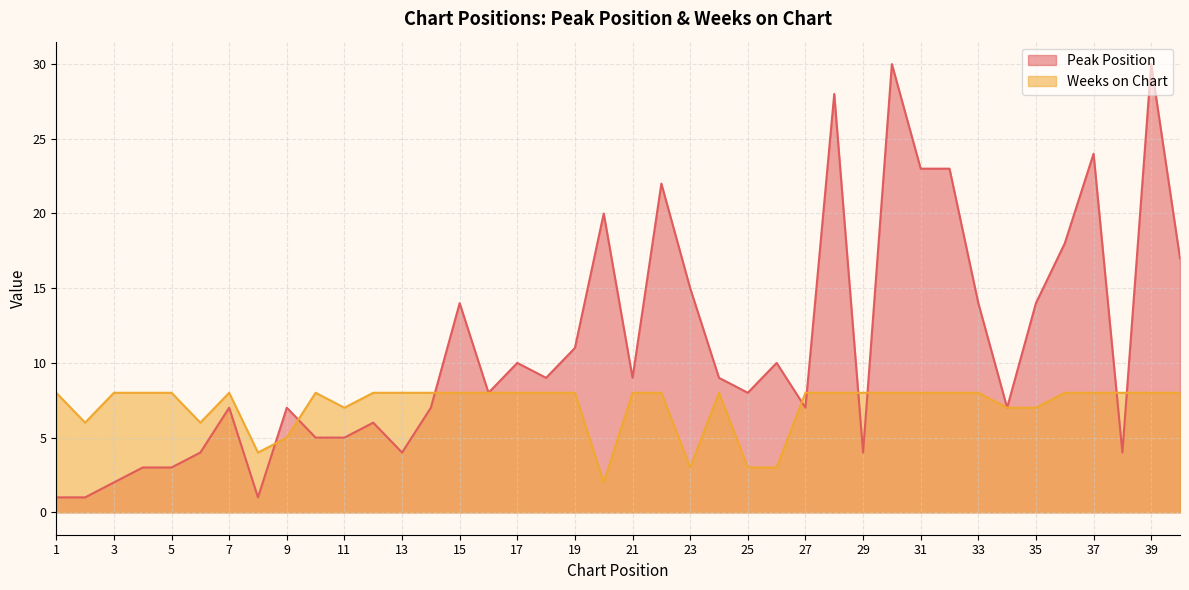

What is the difference between the Peak Position values at 15 and 4?

11